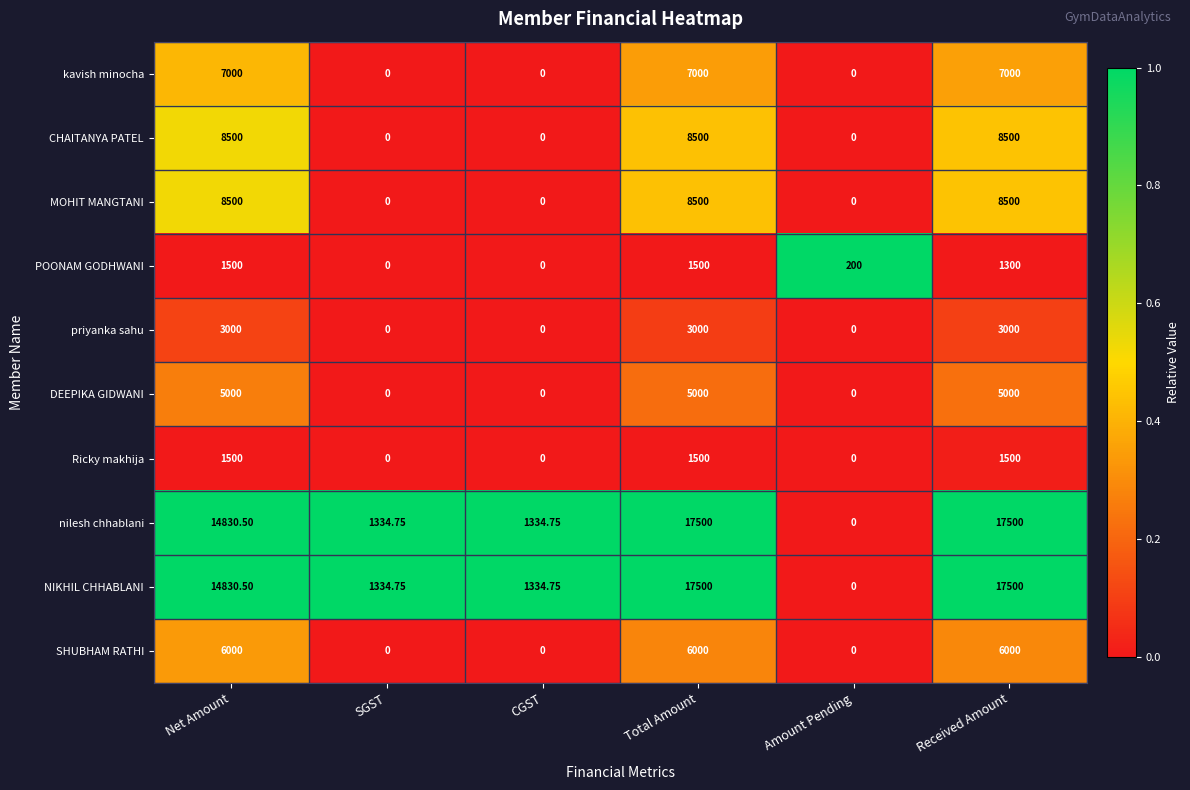

At which category is the sum across all series the highest?

Total Amount